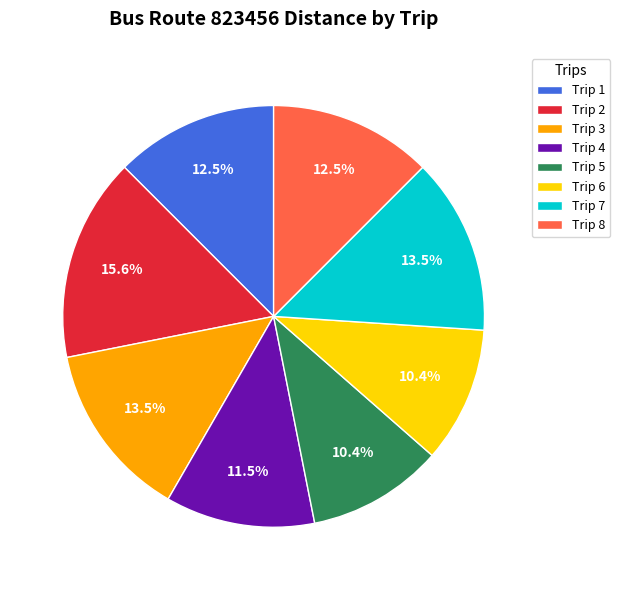

What is the ratio of the value at Trip 1 to the value at Trip 3?

0.9